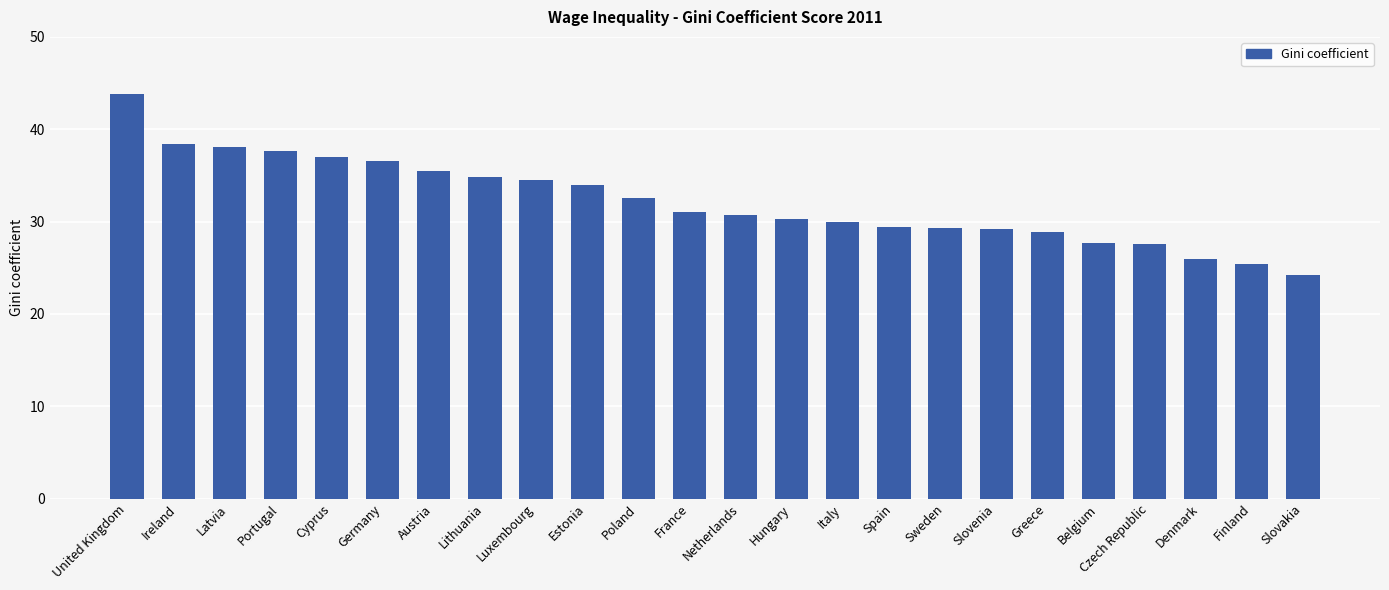

At which category does the chart reach its peak across all series?

United Kingdom